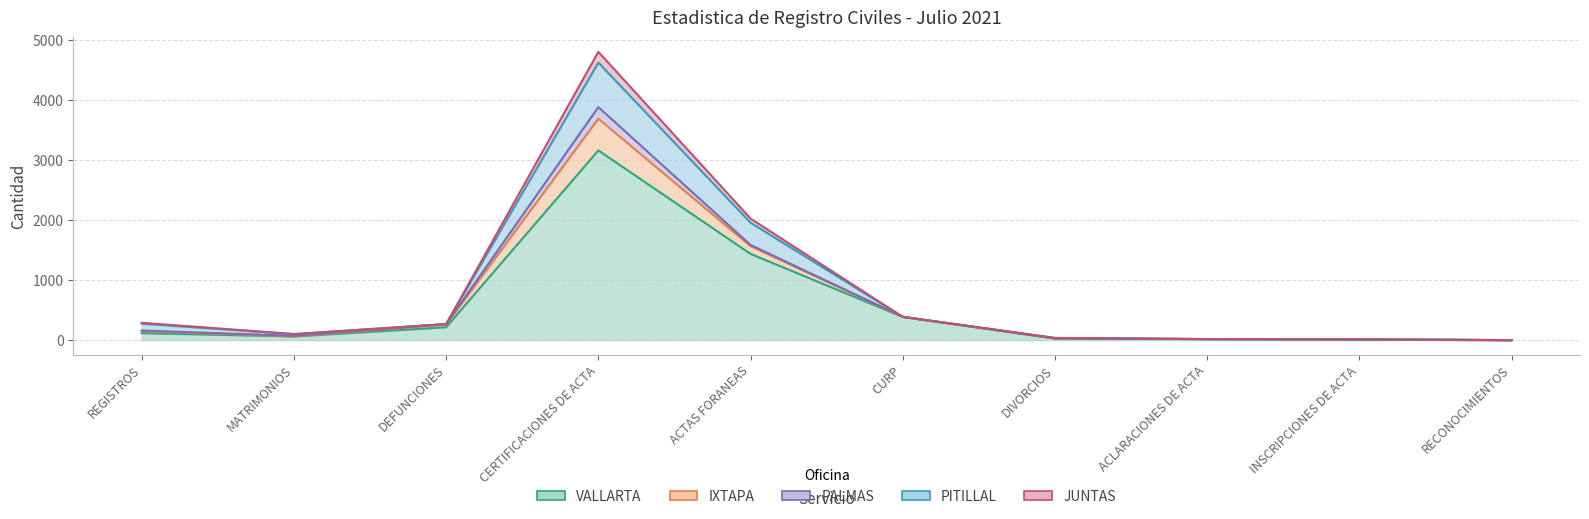

What is the label of the 5th point from the right?

CURP